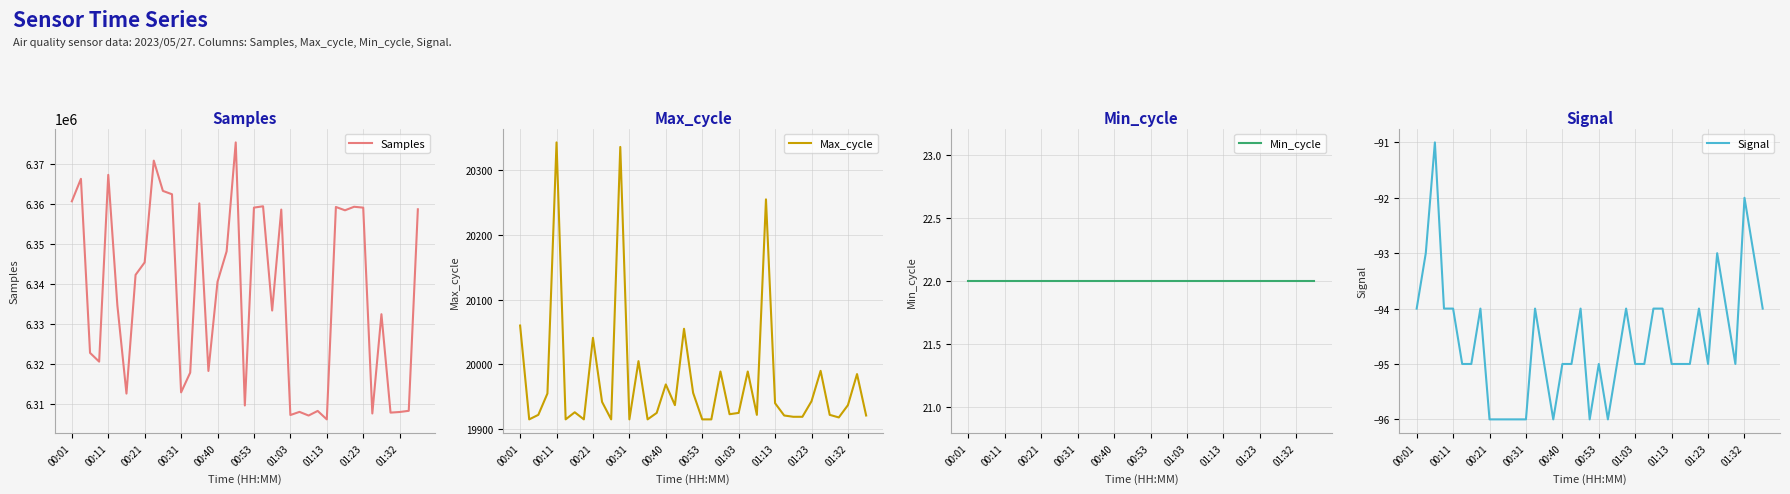

At which label does Samples reach its minimum?

01:13